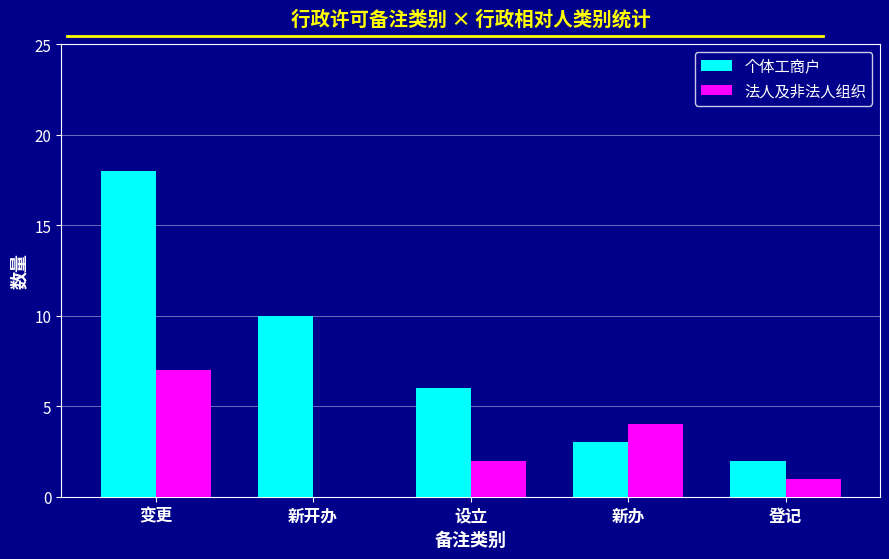

Between 新办 and 登记, which series saw the biggest shift?

法人及非法人组织